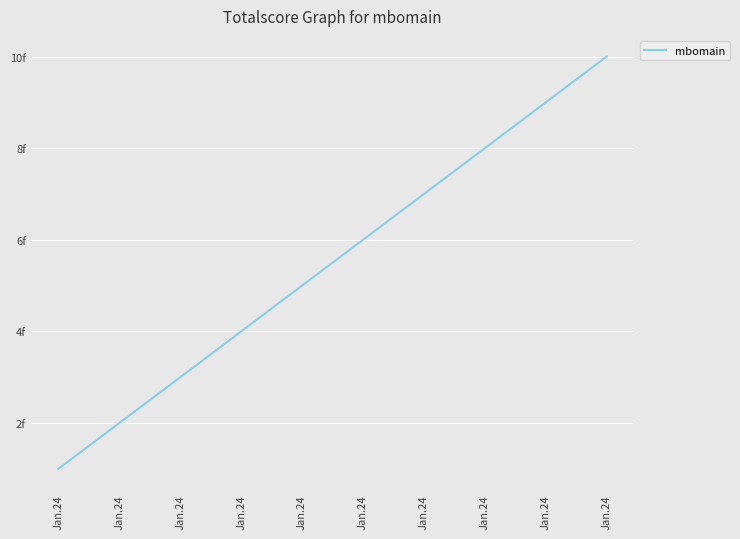

True or false: the data shows 4 at Jan.24.

True